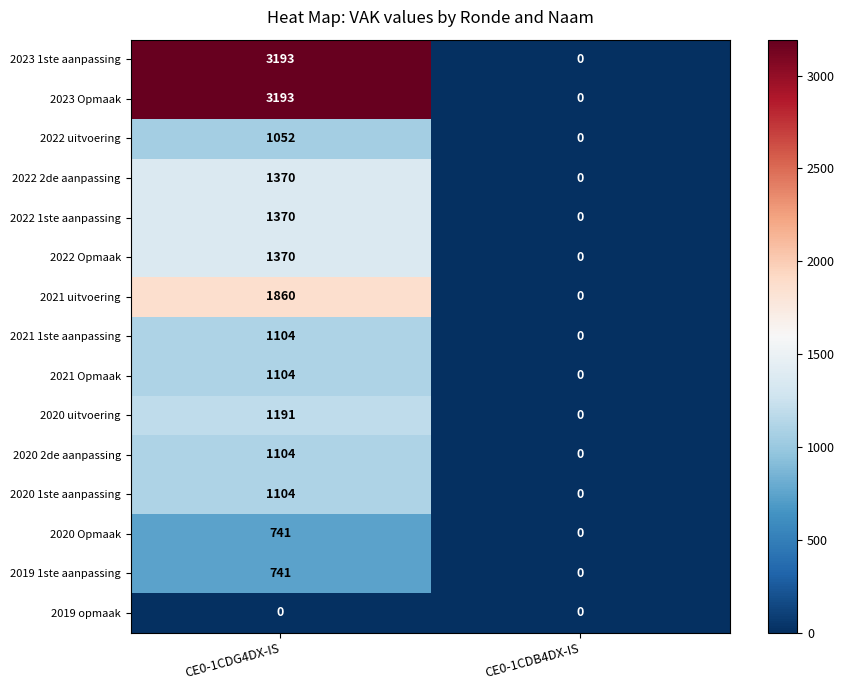

What is the difference between the maximum and minimum values in the 2020 1ste aanpassing series?

1104